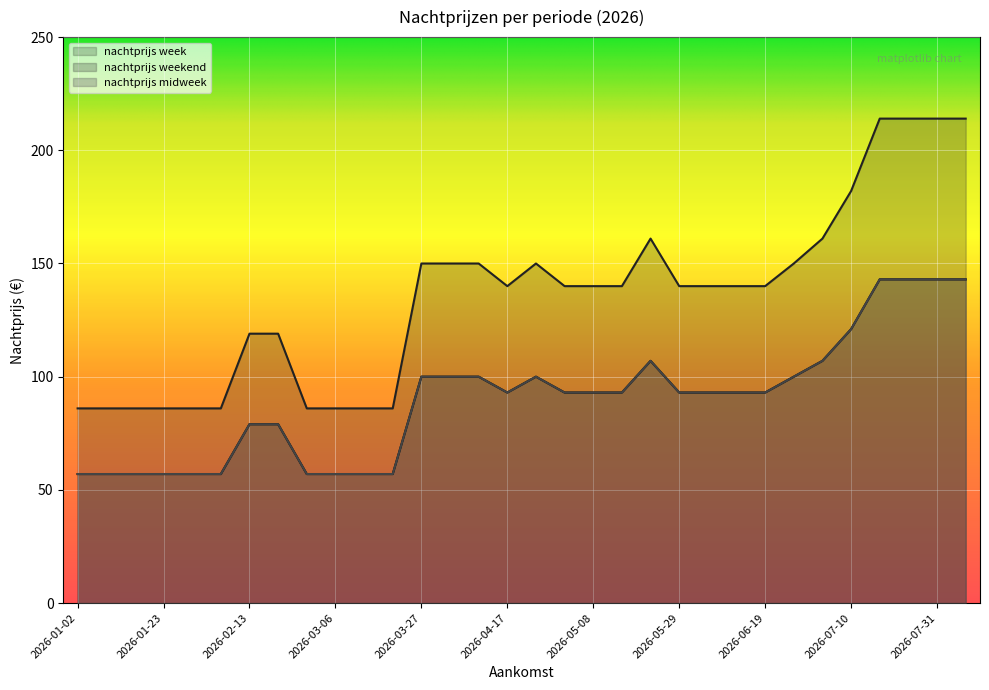

Reading right to left, what are all the values shown in this chart?

nachtprijs week: 2026-08-07=143	2026-07-31=143	2026-07-24=143	2026-07-17=143	2026-07-10=121	2026-07-03=107	2026-06-26=100	2026-06-19=93	2026-06-12=93	2026-06-05=93	2026-05-29=93	2026-05-22=107	2026-05-15=93	2026-05-08=93	2026-05-01=93	2026-04-24=100	2026-04-17=93	2026-04-10=100	2026-04-03=100	2026-03-27=100	2026-03-20=57	2026-03-13=57	2026-03-06=57	2026-02-27=57	2026-02-20=79	2026-02-13=79	2026-02-06=57	2026-01-30=57	2026-01-23=57	2026-01-16=57	2026-01-09=57	2026-01-02=57
nachtprijs weekend: 2026-08-07=214	2026-07-31=214	2026-07-24=214	2026-07-17=214	2026-07-10=182	2026-07-03=161	2026-06-26=150	2026-06-19=140	2026-06-12=140	2026-06-05=140	2026-05-29=140	2026-05-22=161	2026-05-15=140	2026-05-08=140	2026-05-01=140	2026-04-24=150	2026-04-17=140	2026-04-10=150	2026-04-03=150	2026-03-27=150	2026-03-20=86	2026-03-13=86	2026-03-06=86	2026-02-27=86	2026-02-20=119	2026-02-13=119	2026-02-06=86	2026-01-30=86	2026-01-23=86	2026-01-16=86	2026-01-09=86	2026-01-02=86
nachtprijs midweek: 2026-08-07=143	2026-07-31=143	2026-07-24=143	2026-07-17=143	2026-07-10=121	2026-07-03=107	2026-06-26=100	2026-06-19=93	2026-06-12=93	2026-06-05=93	2026-05-29=93	2026-05-22=107	2026-05-15=93	2026-05-08=93	2026-05-01=93	2026-04-24=100	2026-04-17=93	2026-04-10=100	2026-04-03=100	2026-03-27=100	2026-03-20=57	2026-03-13=57	2026-03-06=57	2026-02-27=57	2026-02-20=79	2026-02-13=79	2026-02-06=57	2026-01-30=57	2026-01-23=57	2026-01-16=57	2026-01-09=57	2026-01-02=57